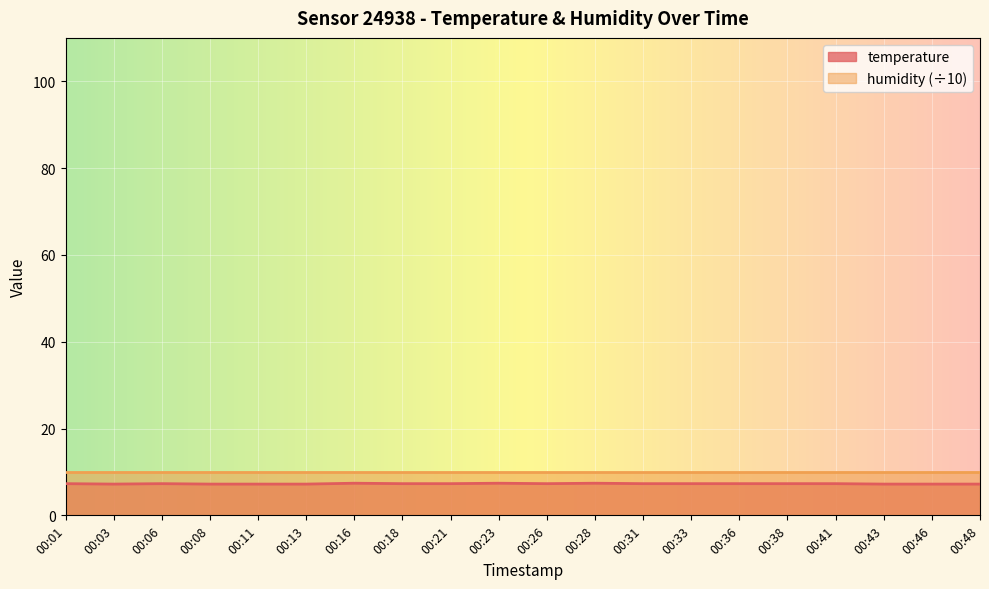

How many interior local valleys (lower than both neighbors) does the data have?

2